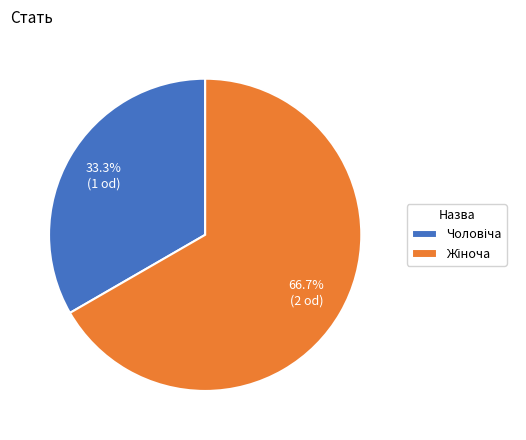

Is there any slice that represents more than half of the pie?

Yes